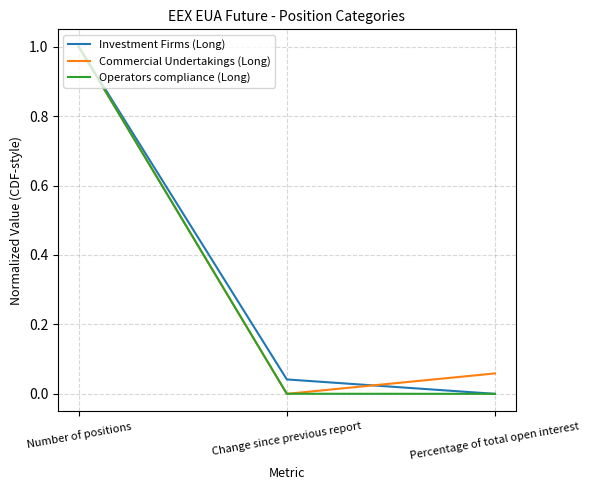

How many lines are shown in the chart?

3